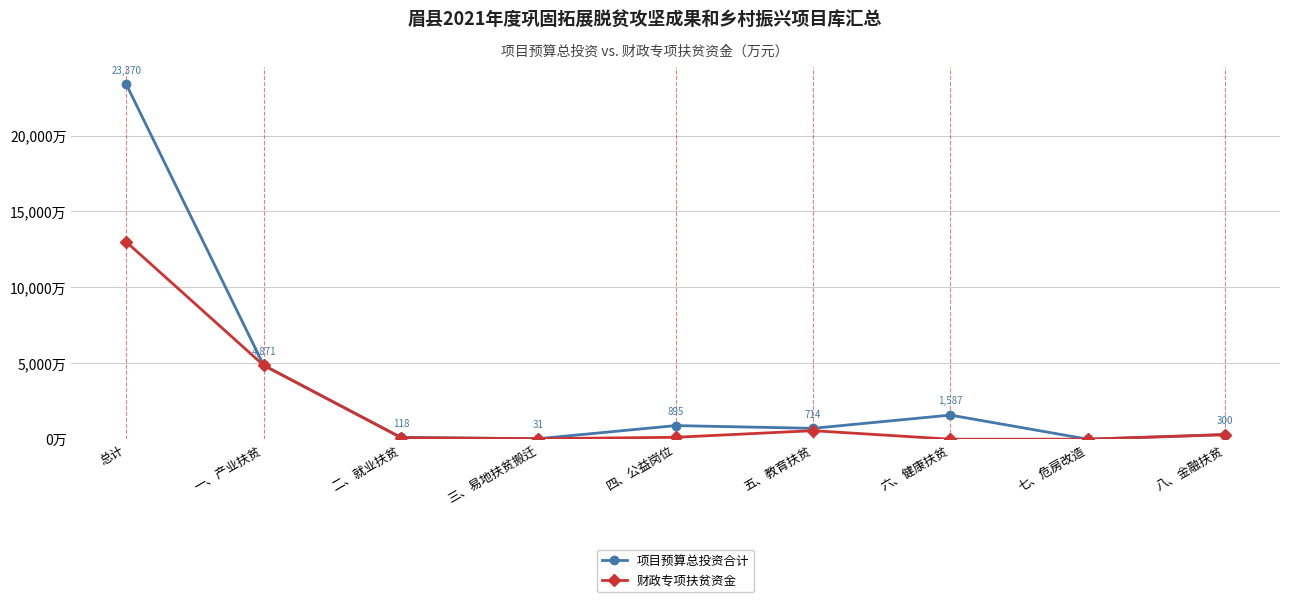

Which series has the largest total across all categories?

项目预算总投资合计